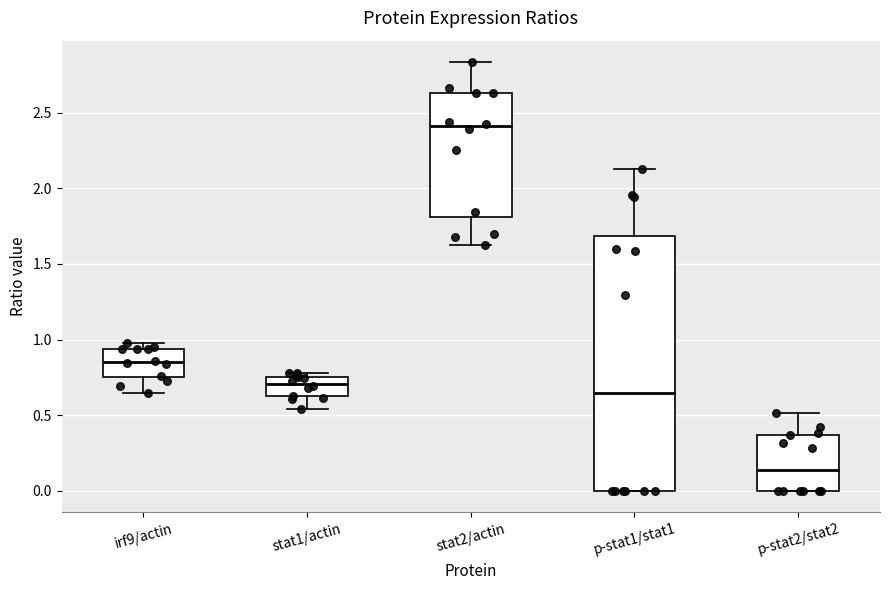

Where does the upper whisker of the box for p-stat2/stat2 end on the y-axis? The values are not printed on the chart, so give them approximately, as read against the axis.

0.50